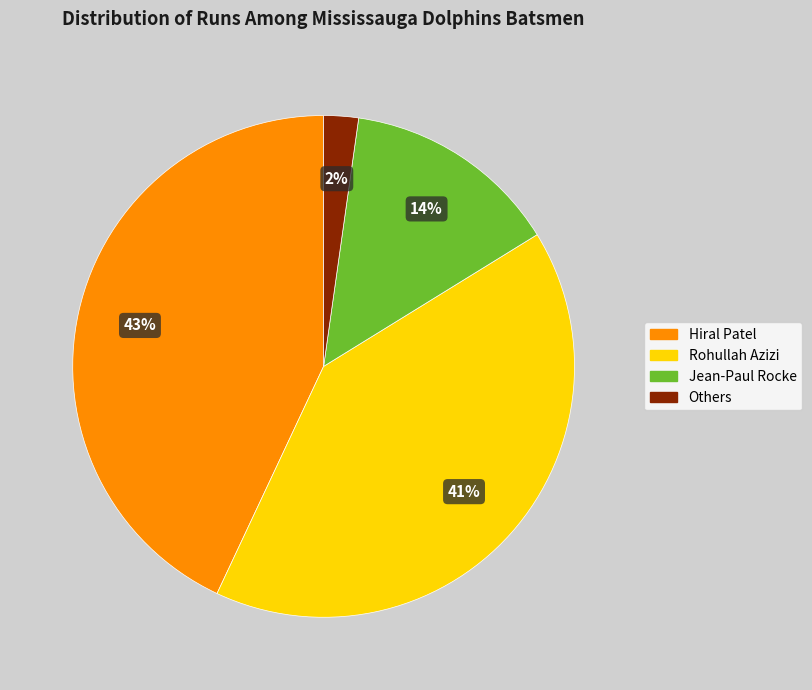

To the nearest percent, what is the average slice percentage?

25%